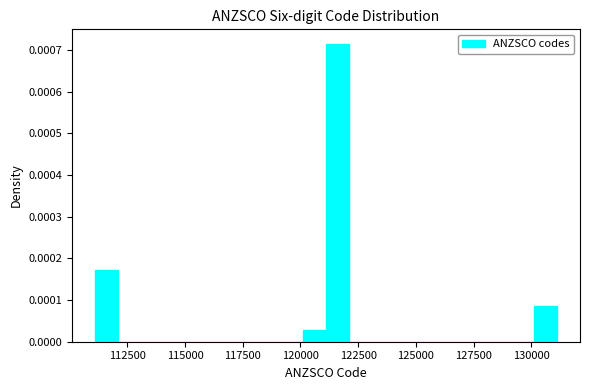

Around what value on the x-axis is the tallest bar? Give the approximate position of its centre, as read against the axis.

121500